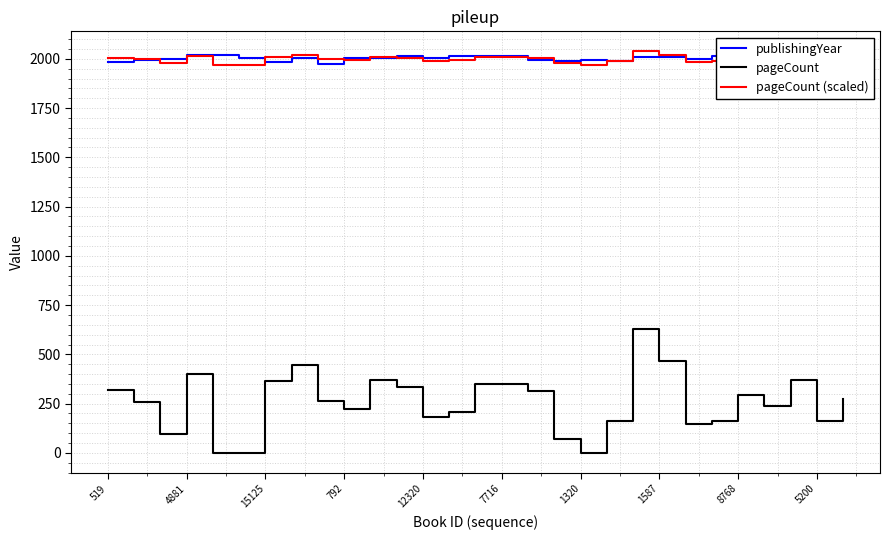

At how many categories does at least one series exceed 54?

29